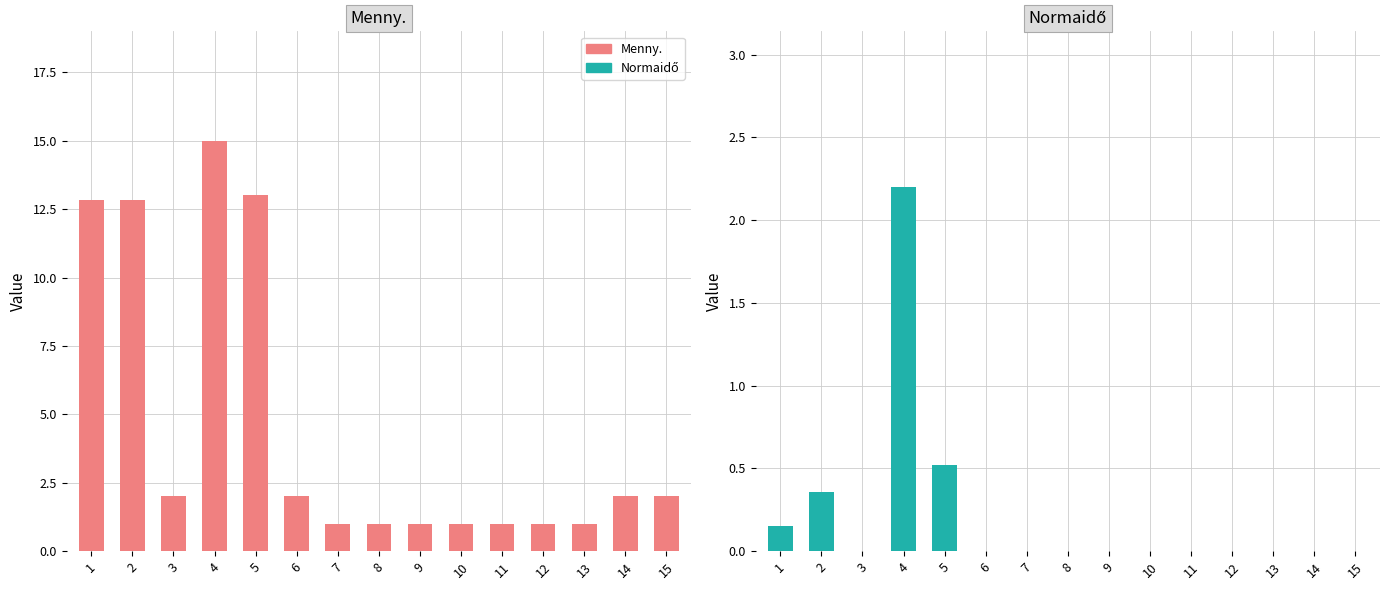

Is it true that Normaidő equals 0.8 at 13?

False